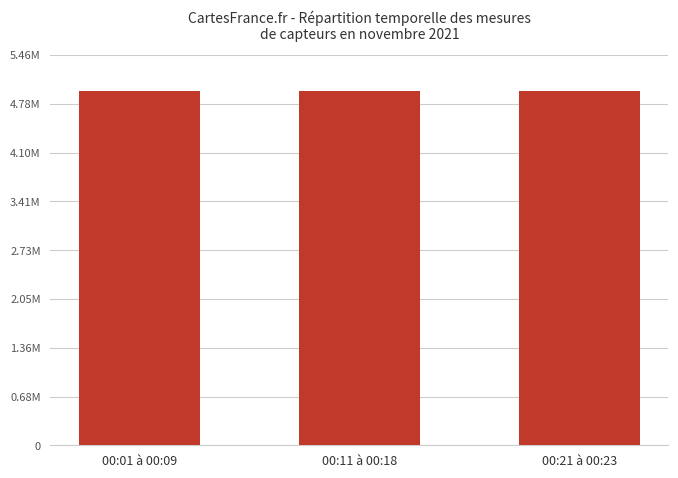

What is the value of the 3rd bar from the left?

4959743